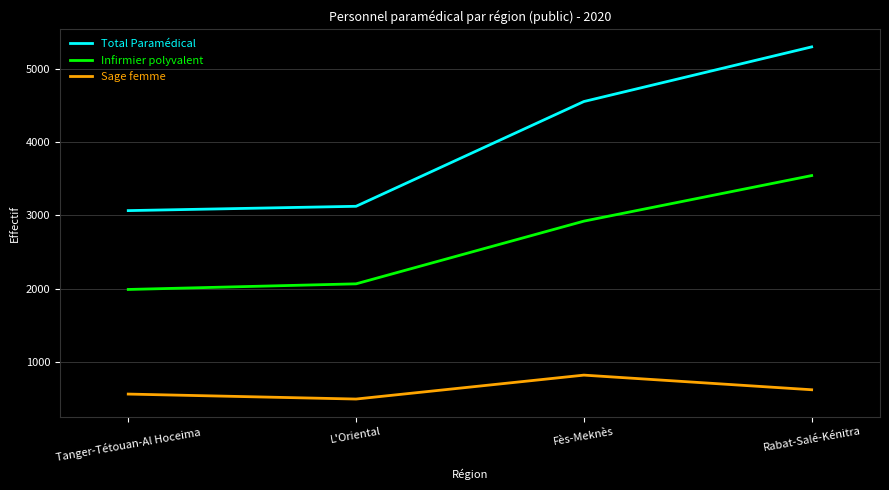

What is the maximum value shown in the chart?

5304